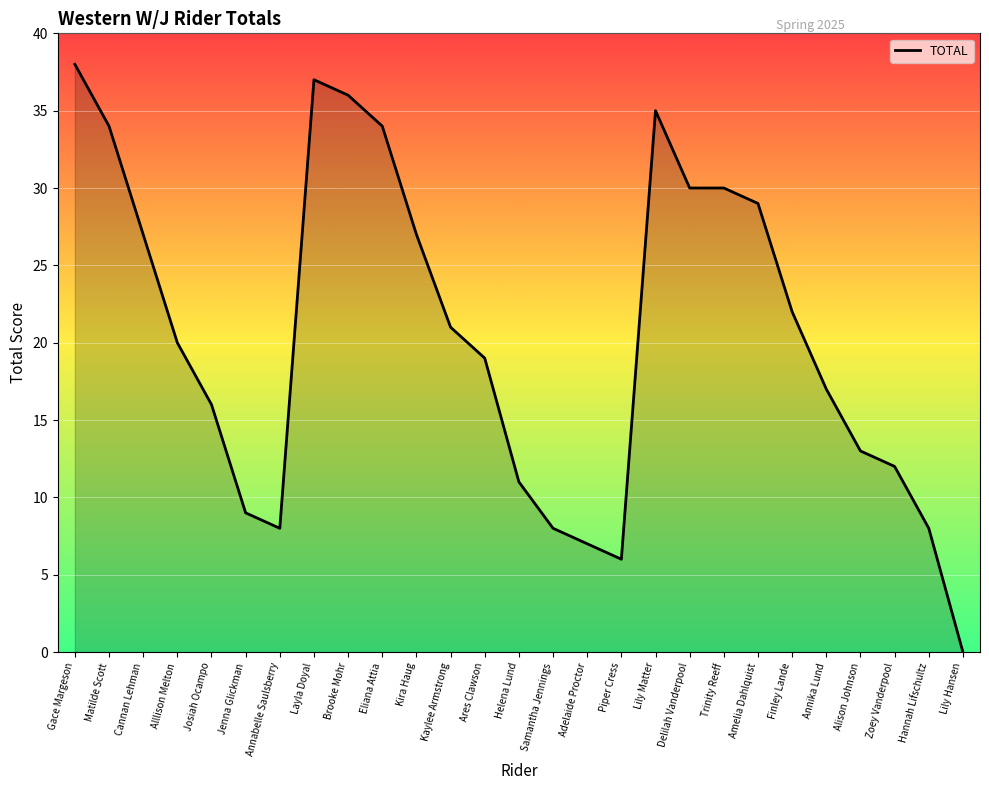

How many lines are shown in the chart?

1